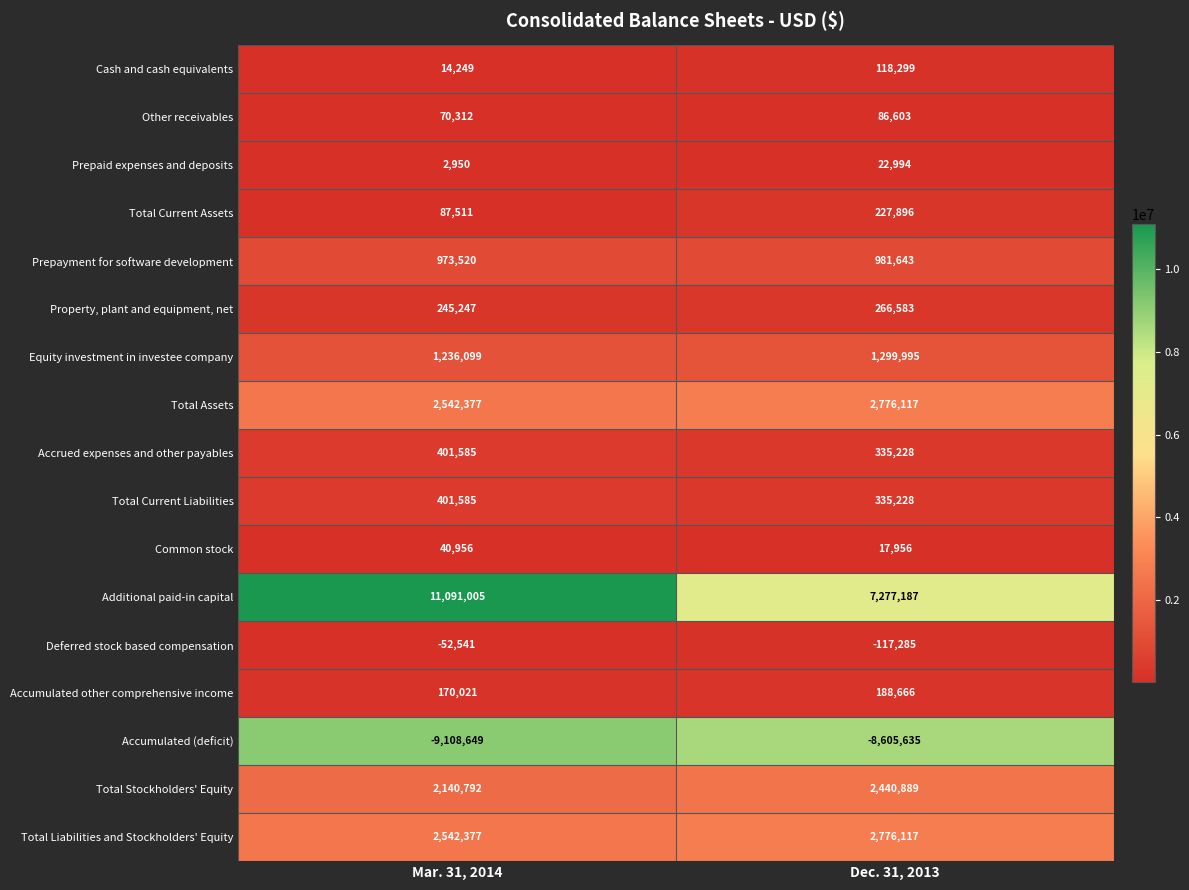

What is the total value across all series at Dec. 31, 2013?

10428481